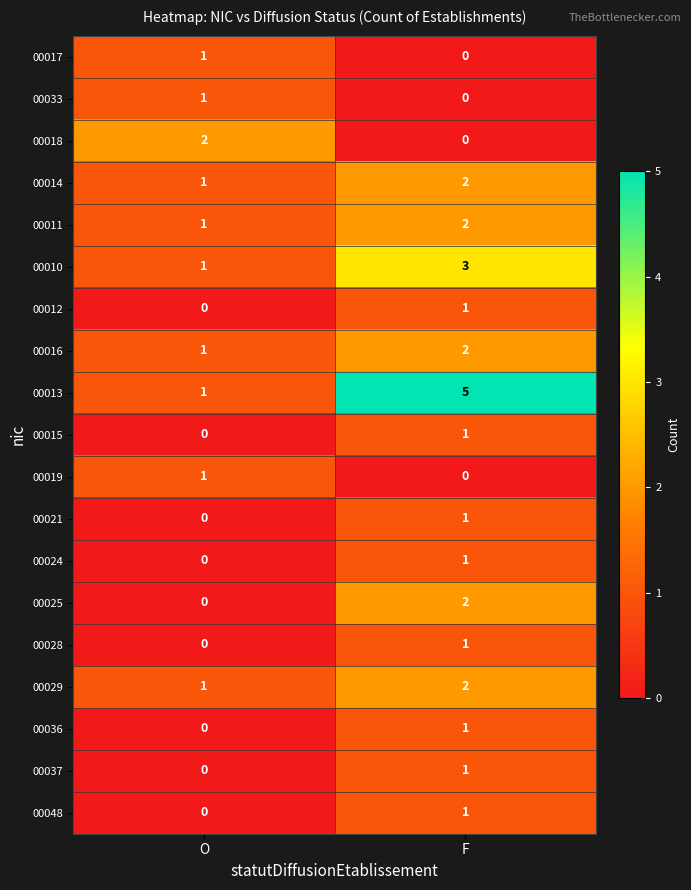

Which series changed the most between O and F?

00013